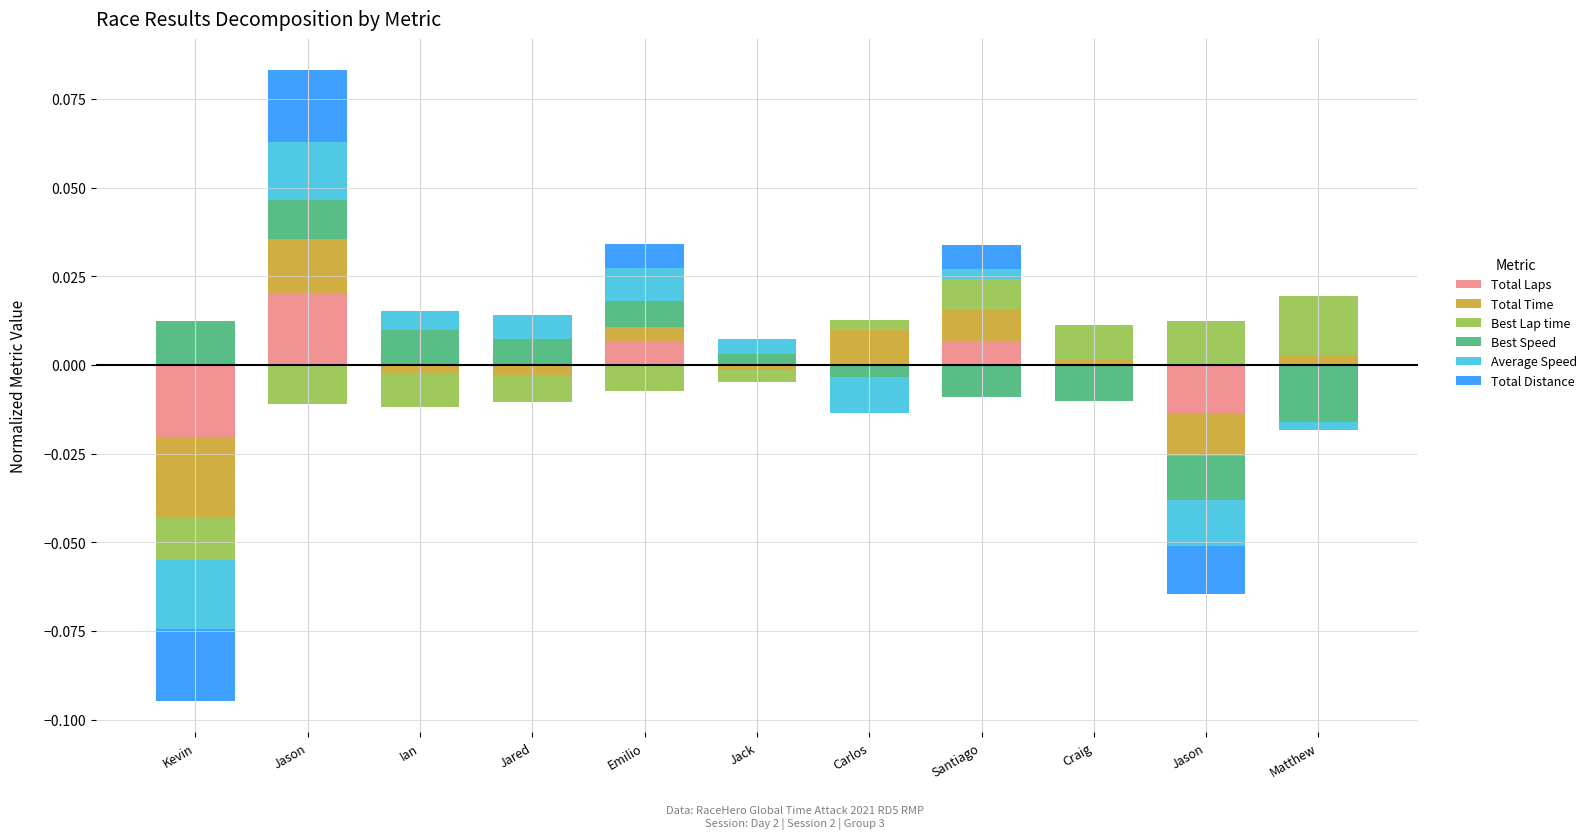

How many bars are there in each group?

6